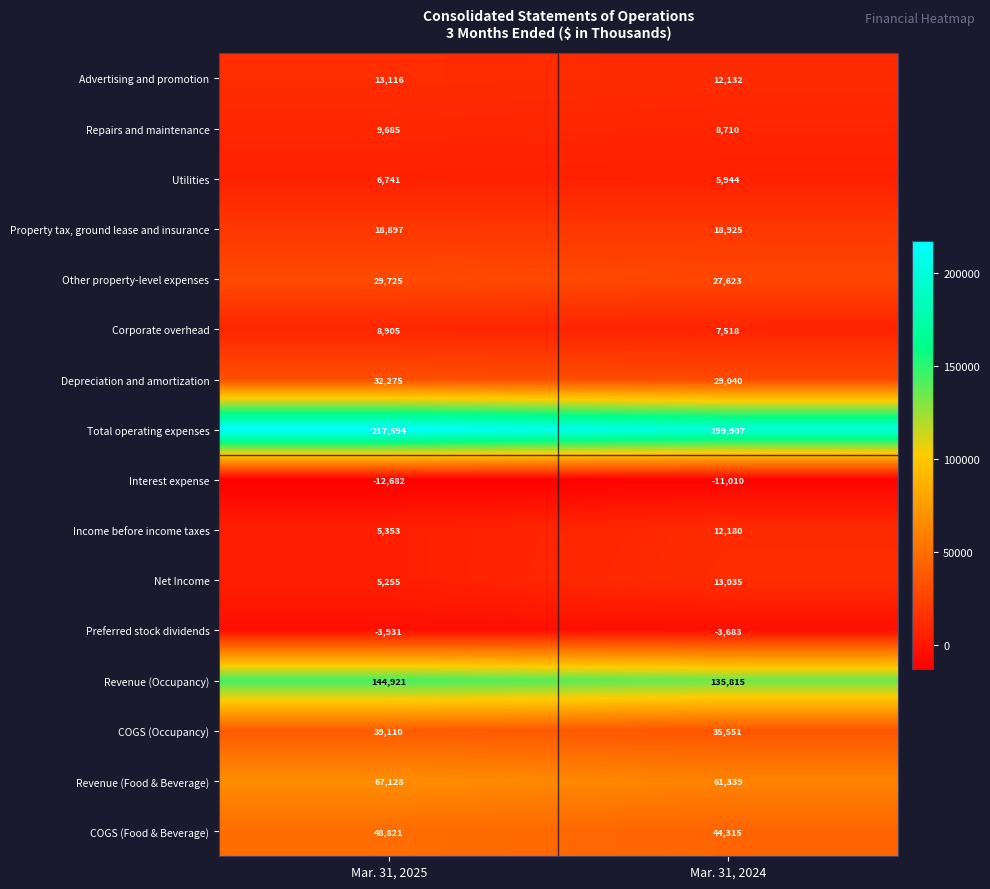

Is it true that Total operating expenses equals 199907 at Mar. 31, 2024?

True